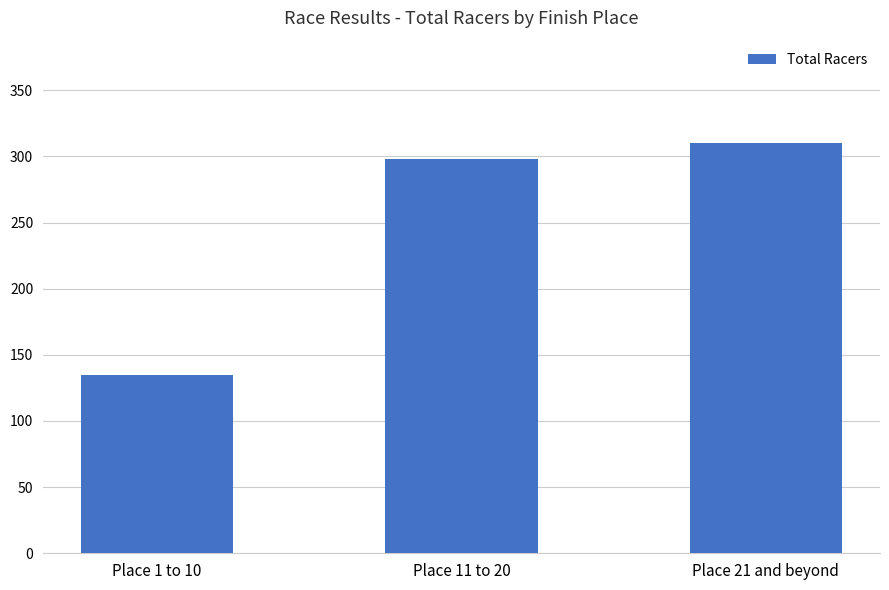

At which label is the value closest to 222?

Place 11 to 20